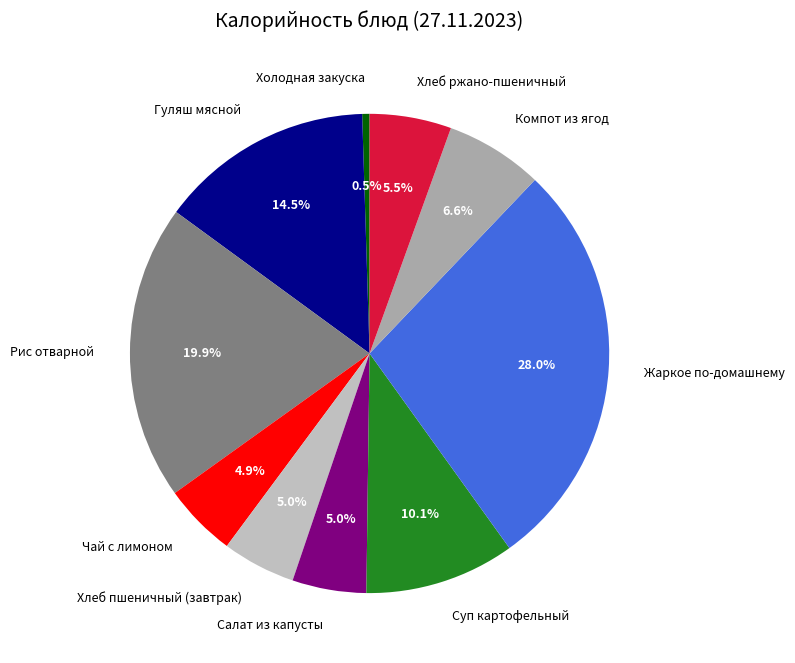

Between Холодная закуска and Рис отварной, which is larger?

Рис отварной